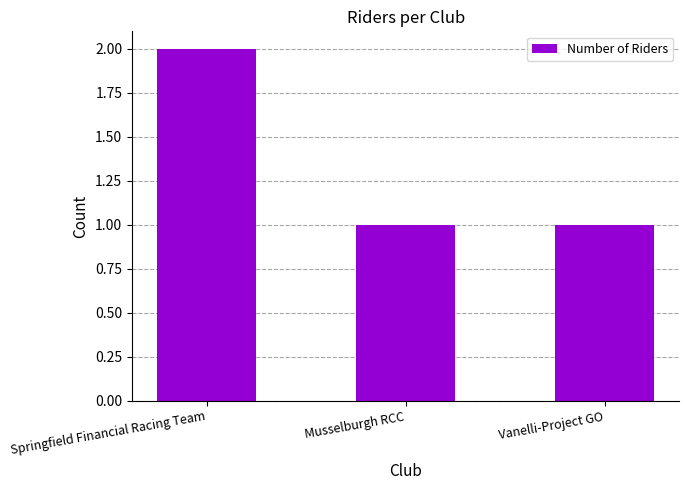

What is the greatest value displayed?

2